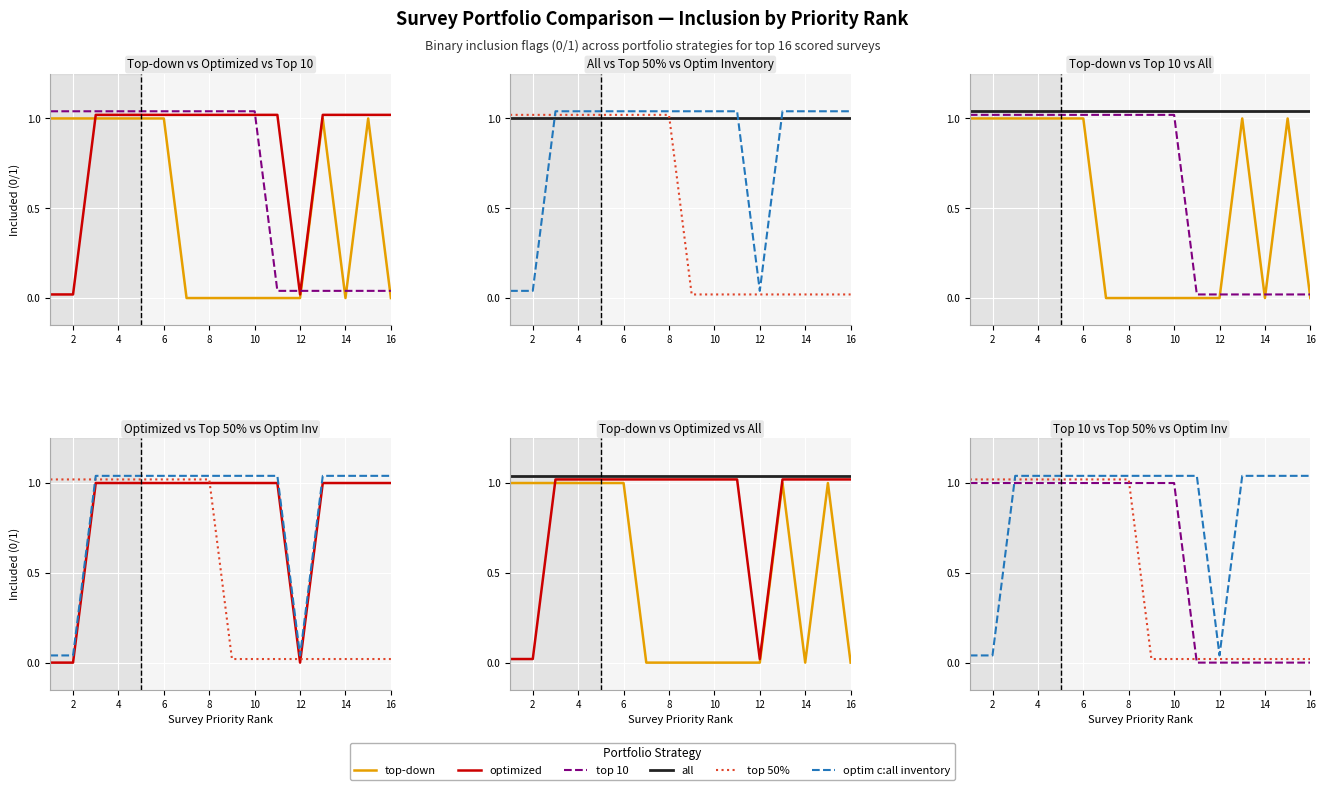

Which category has the lowest value across all series?

12